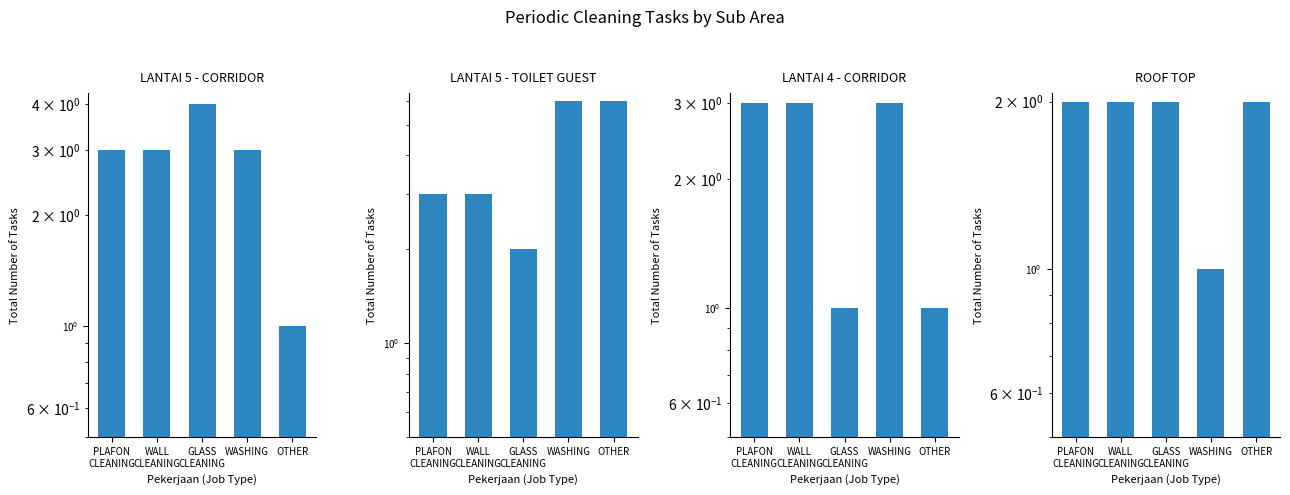

What is the value of the LANTAI 5 - CORRIDOR bar at the 4th from the left?

3